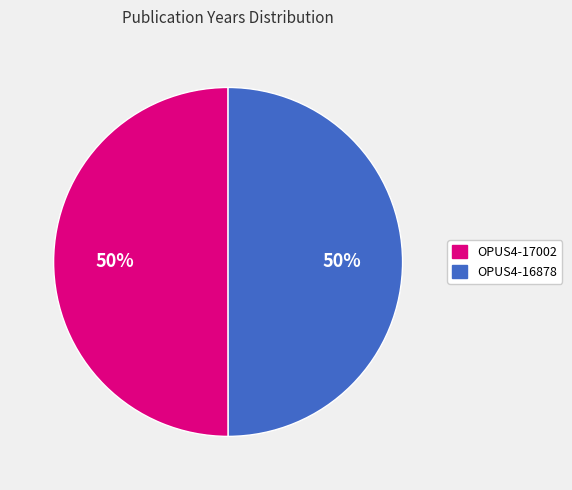

The OPUS4-17002 slice represents 50% of the pie. True or false?

True